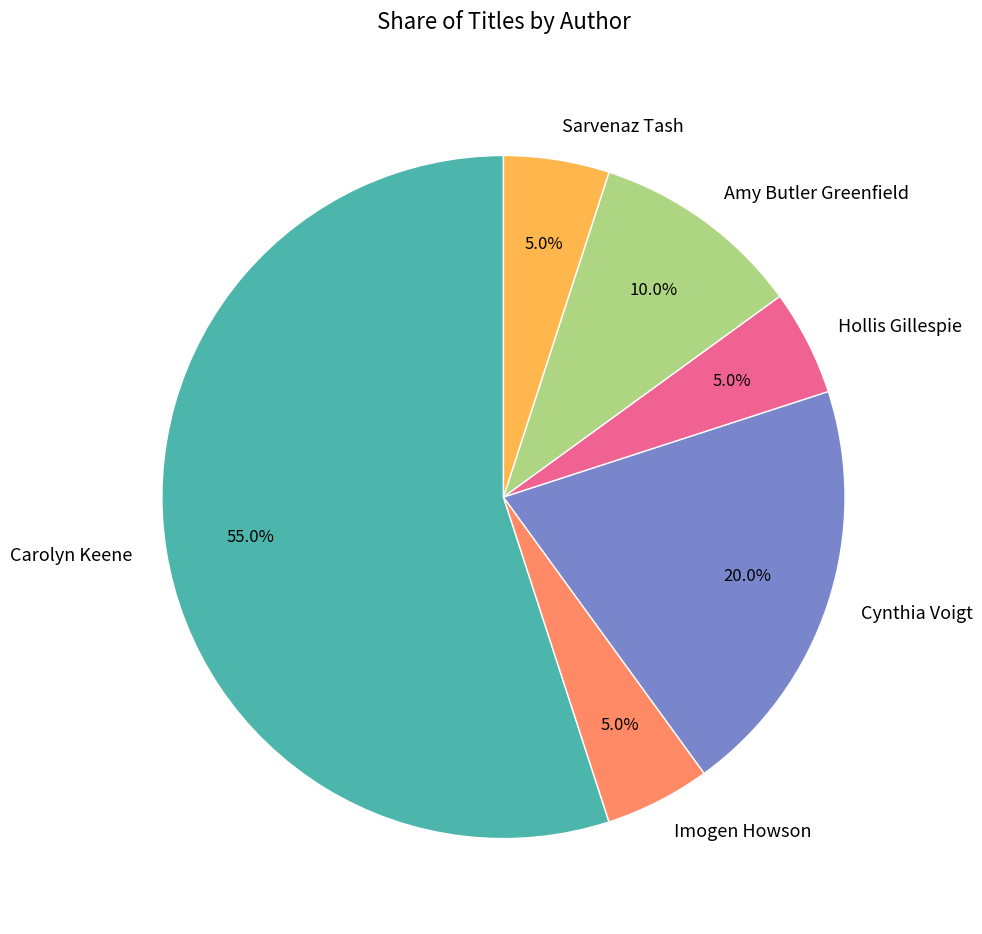

What is the total percentage of Imogen Howson and Hollis Gillespie?

10.0%